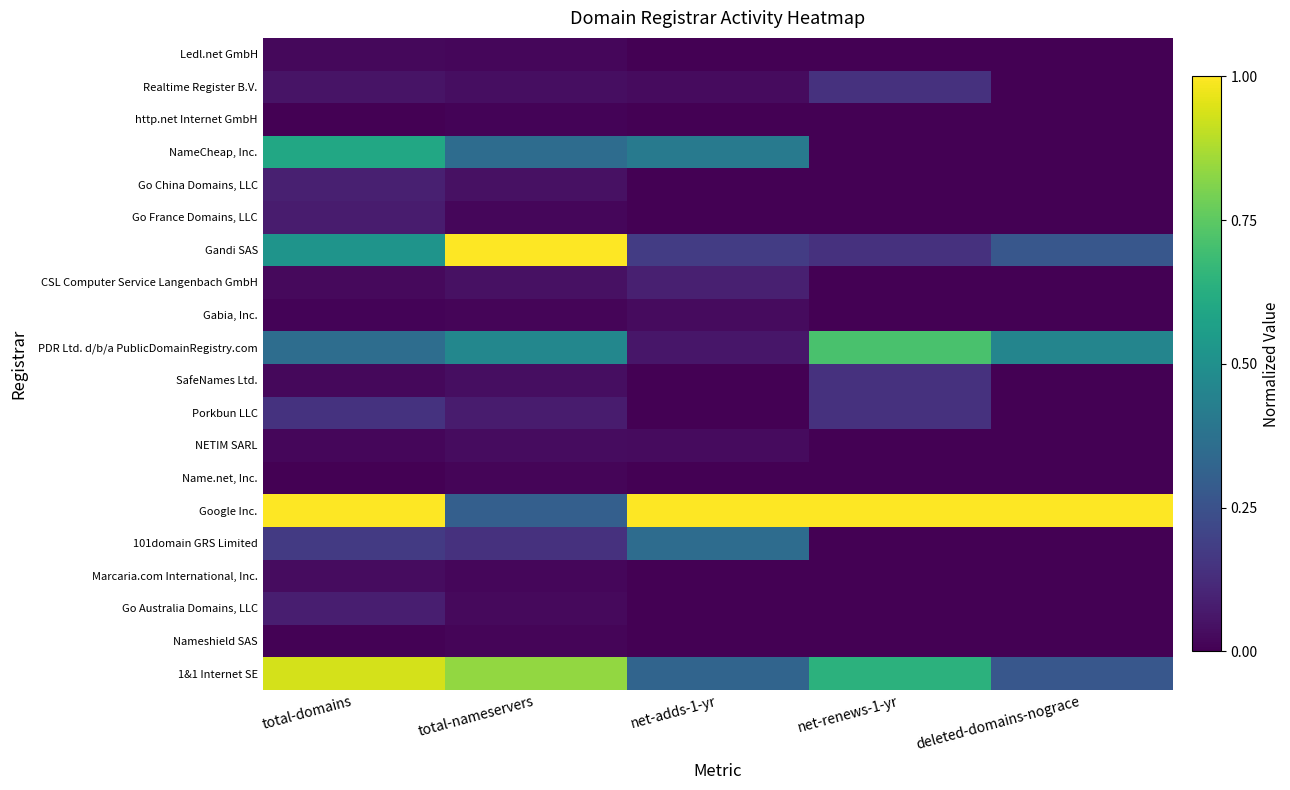

What is the difference between the highest and lowest values at net-renews-1-yr?

1.0